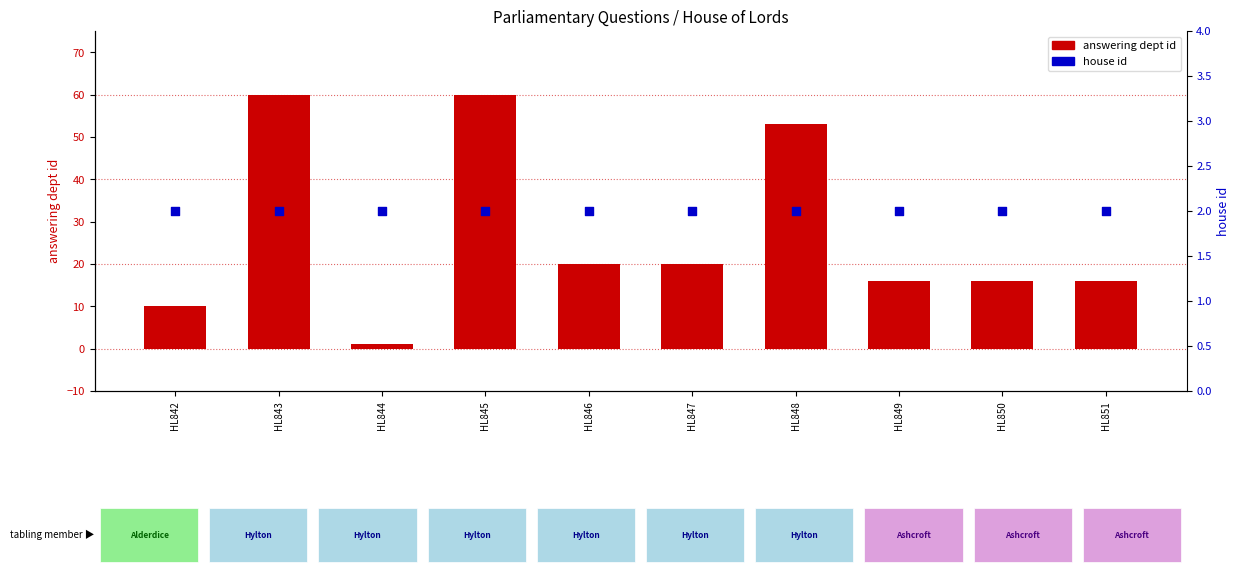

At how many categories does at least one series exceed 17?

5